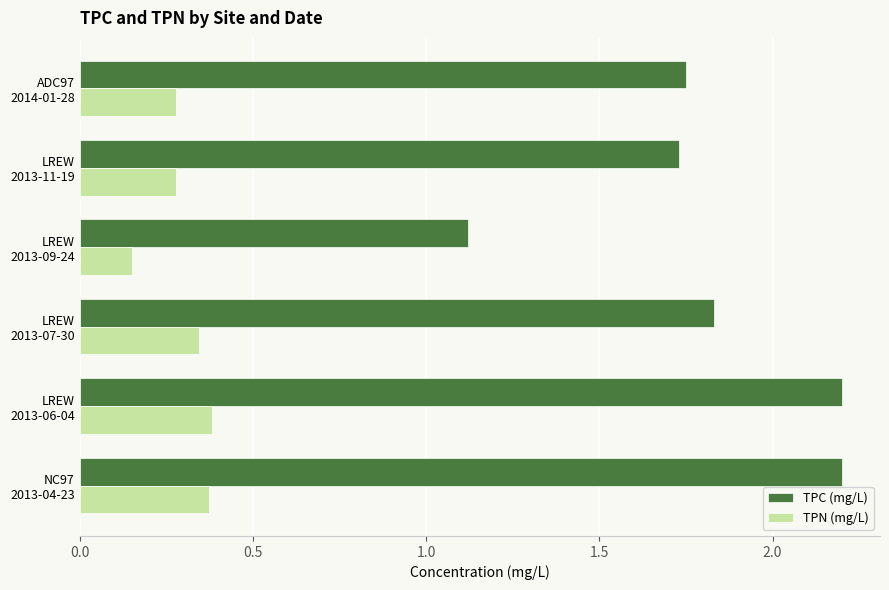

What is the maximum value shown in the chart?

2.2